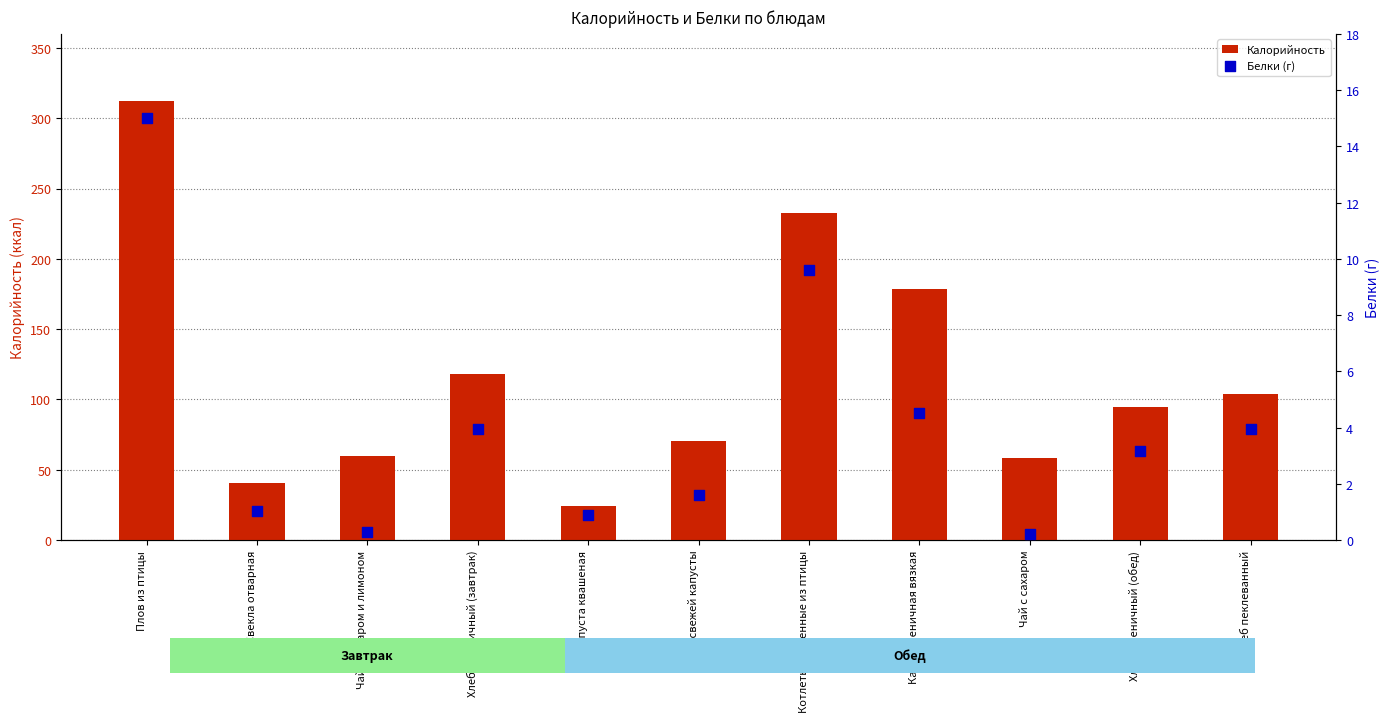

At how many categories does at least one series exceed 310?

1